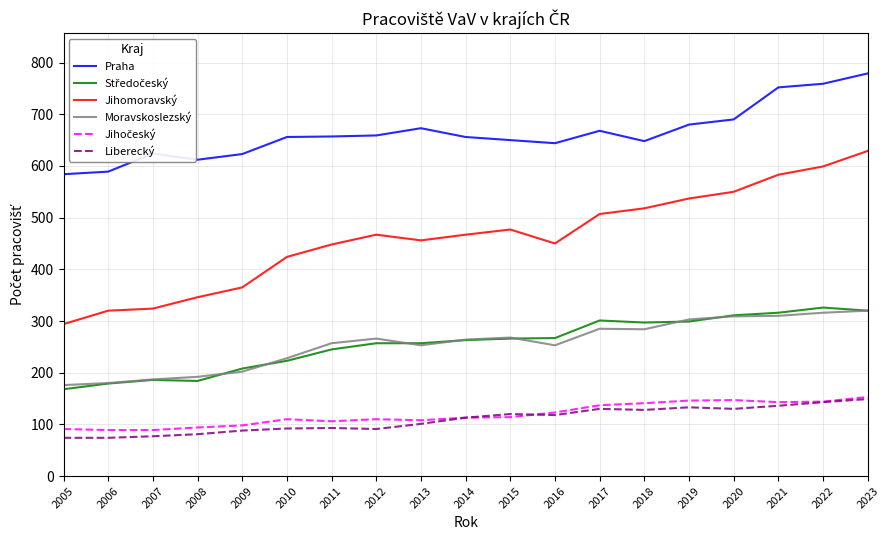

The Praha series shows 469 at 2023. True or false?

False